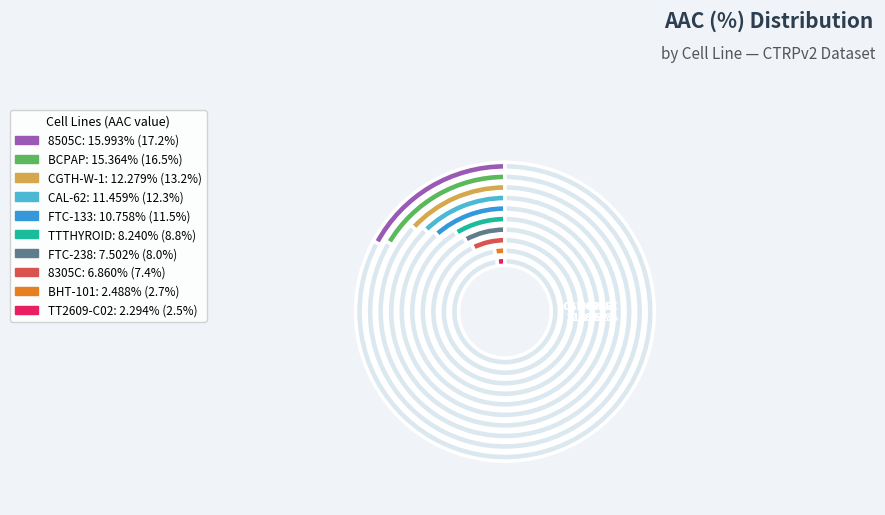

How many segments does this pie chart have?

10